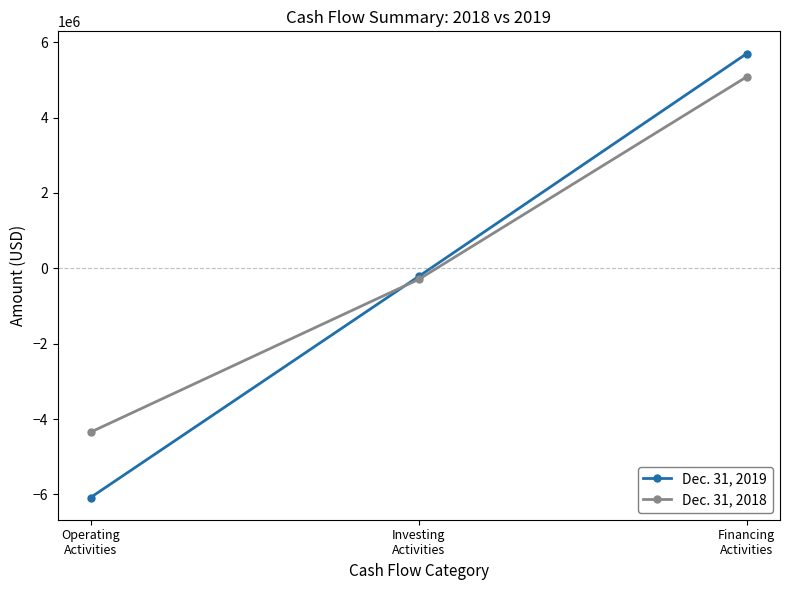

Which category has the lowest value across all series?

Operating
Activities